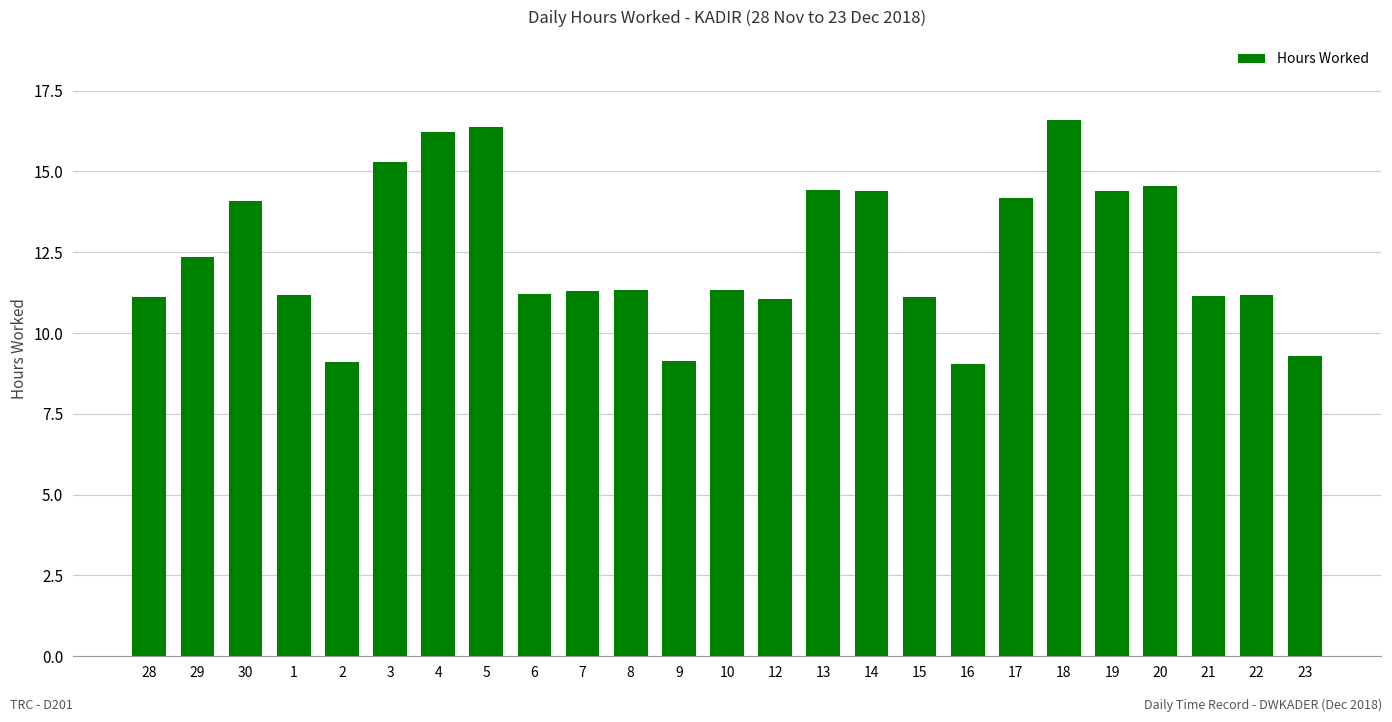

Is it true that the value at 7 is 16.1?

False